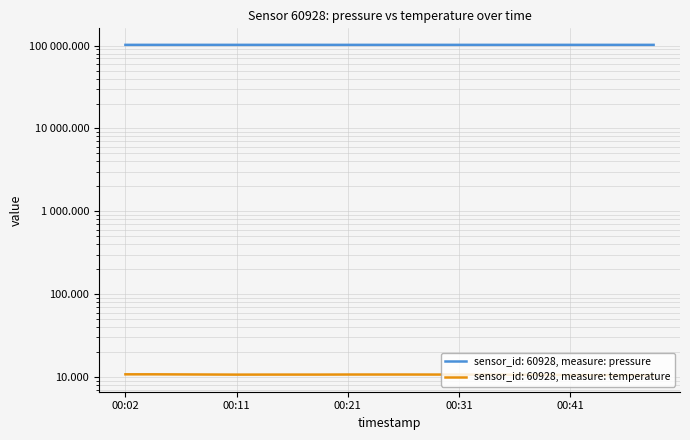

Is the value of temperature at 00:36 greater than the value of pressure at 00:31?

No